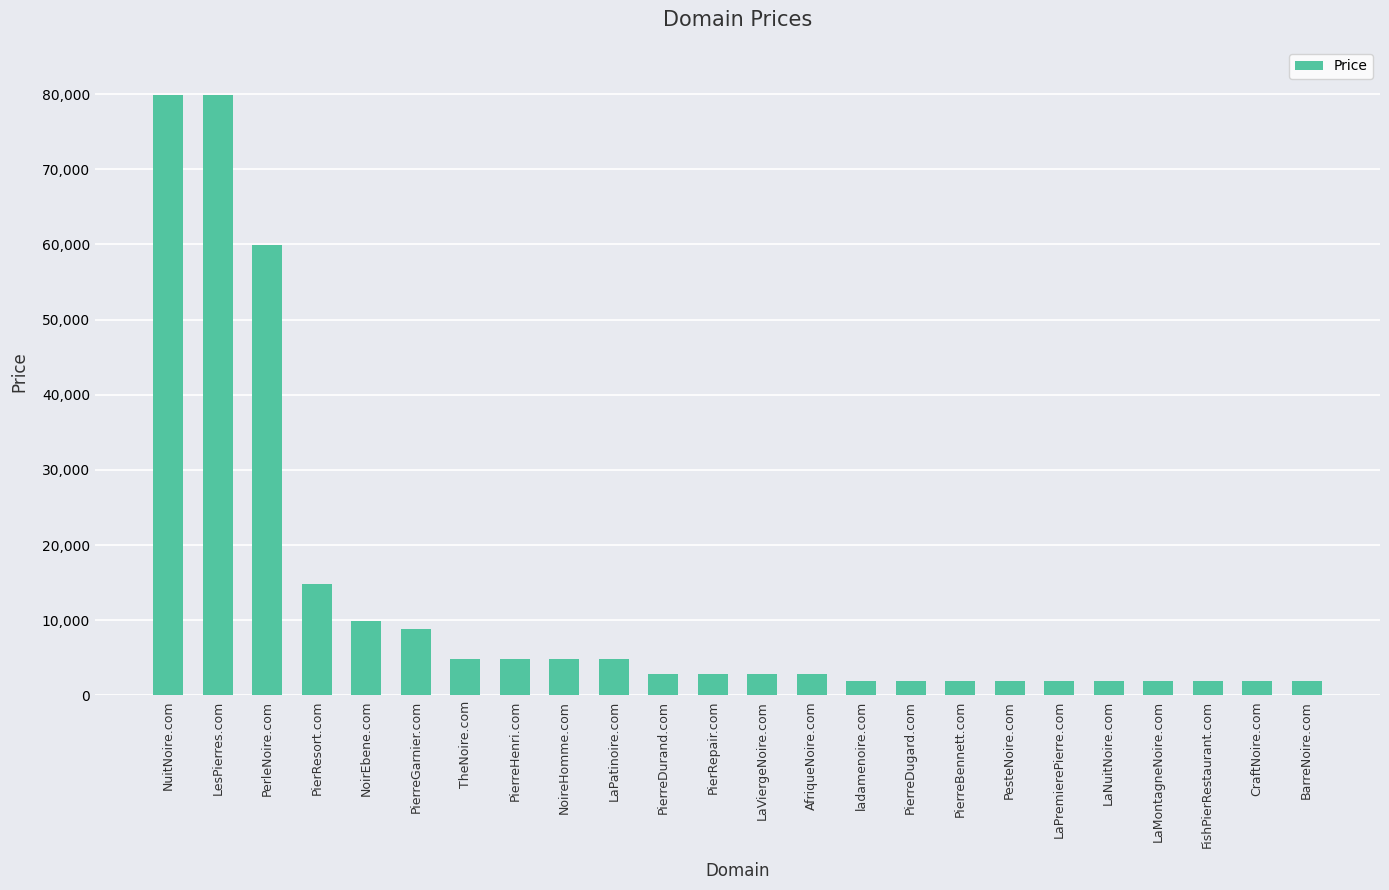

Does the chart contain any negative values?

No